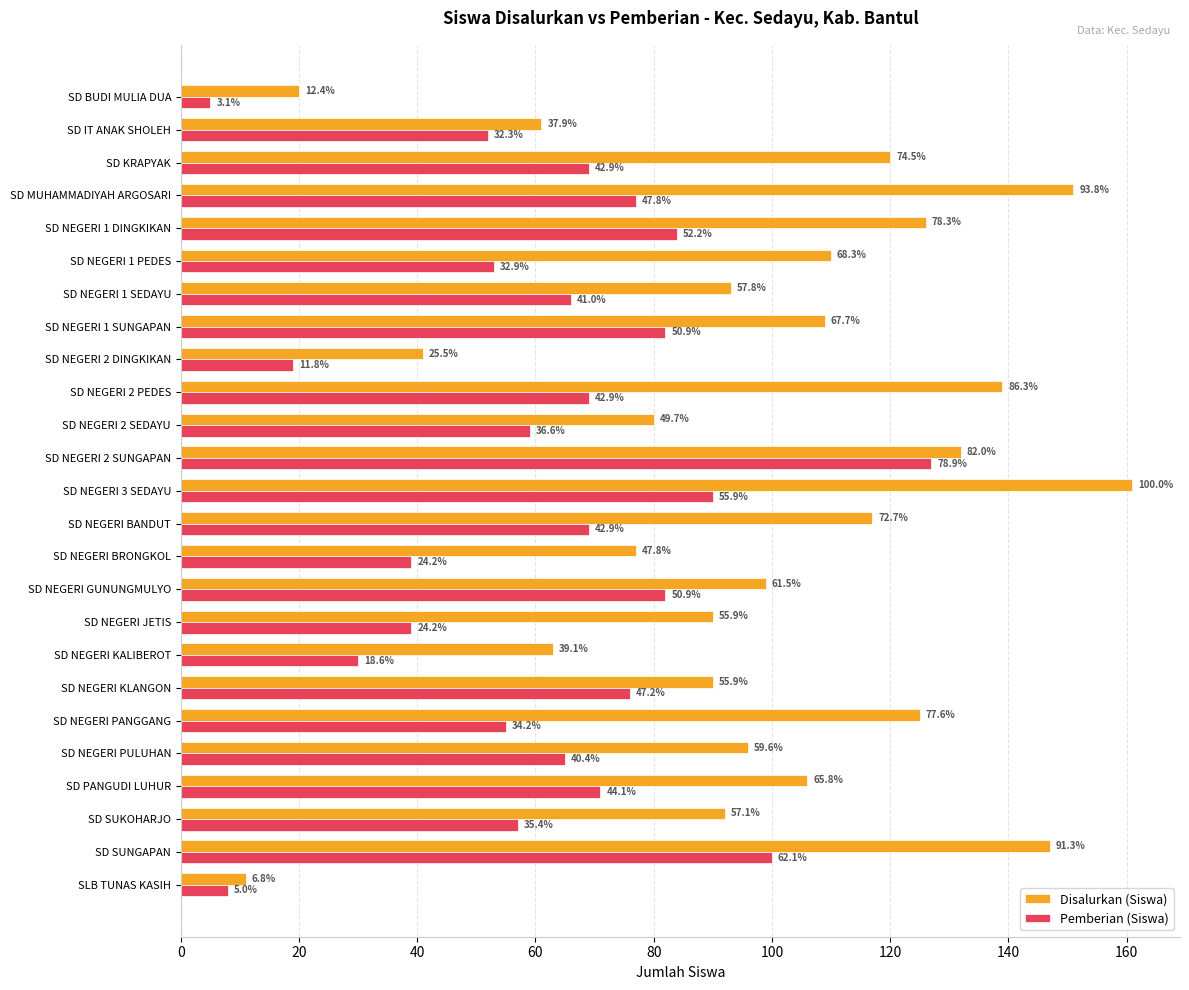

What is the minimum value shown in the chart?

5